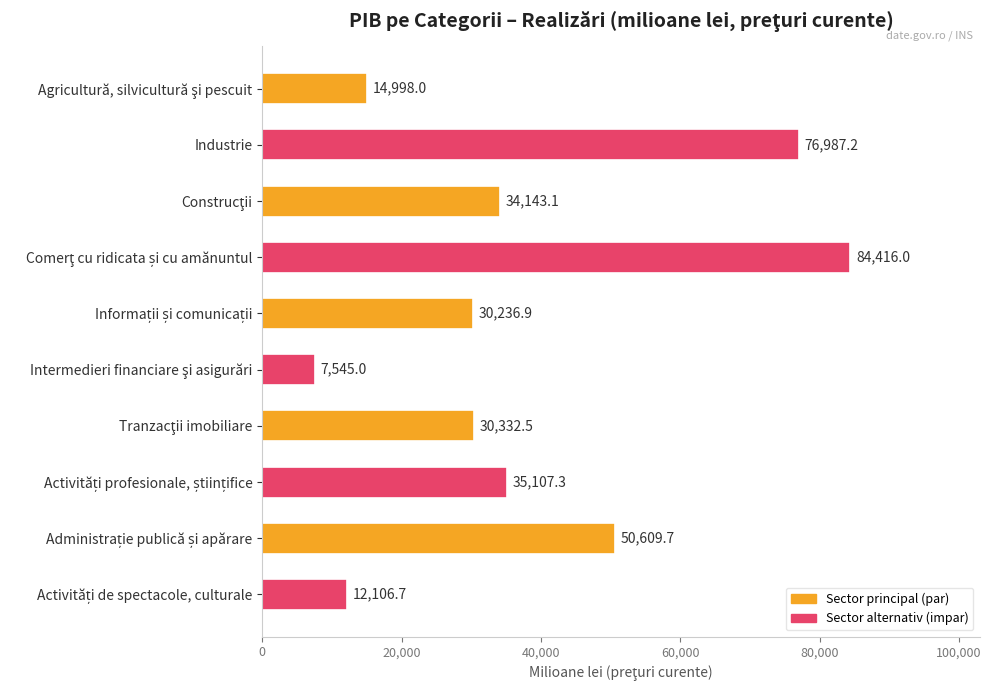

What is the sum of all values?

376482.4